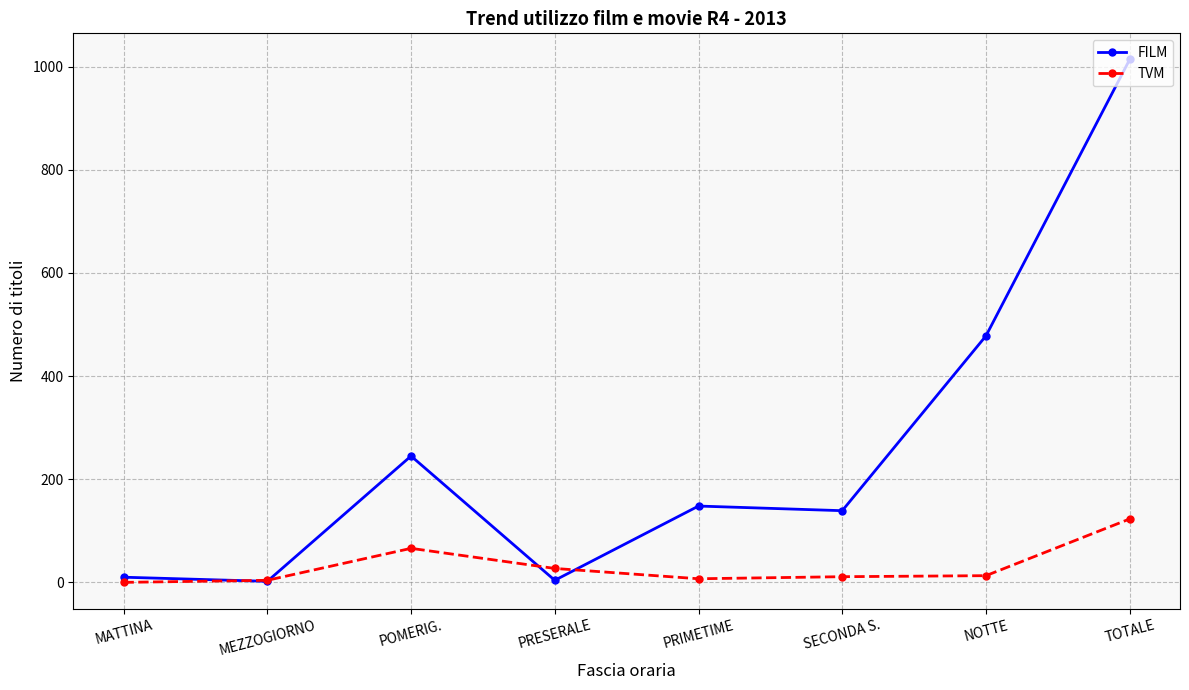

Which series has the largest total across all categories?

FILM